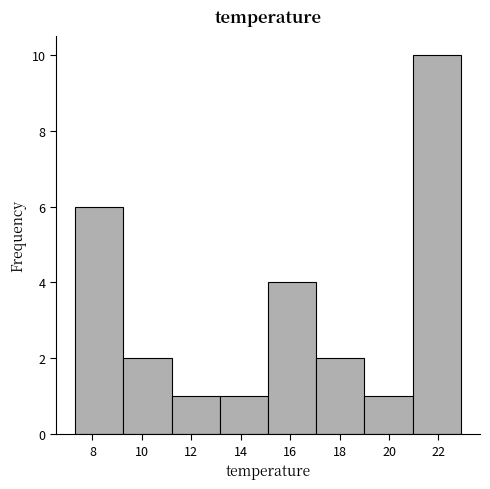

Reading left to right, transcribe this chart: for each bar, give the range it covers on the x-axis and its height. Neither the bar edges nor the heights are printed on the chart, so give them approximately, as read against the axes.

7.30 to 9.25: 6
9.25 to 11.20: 2
11.20 to 13.15: 1
13.15 to 15.10: 1
15.10 to 17.05: 4
17.05 to 19.00: 2
19.00 to 20.95: 1
20.95 to 22.90: 10